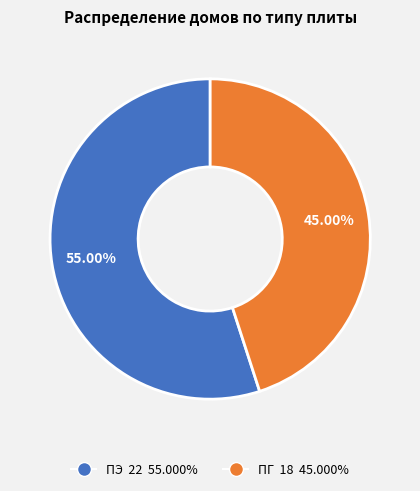

Does any single category account for the majority?

Yes